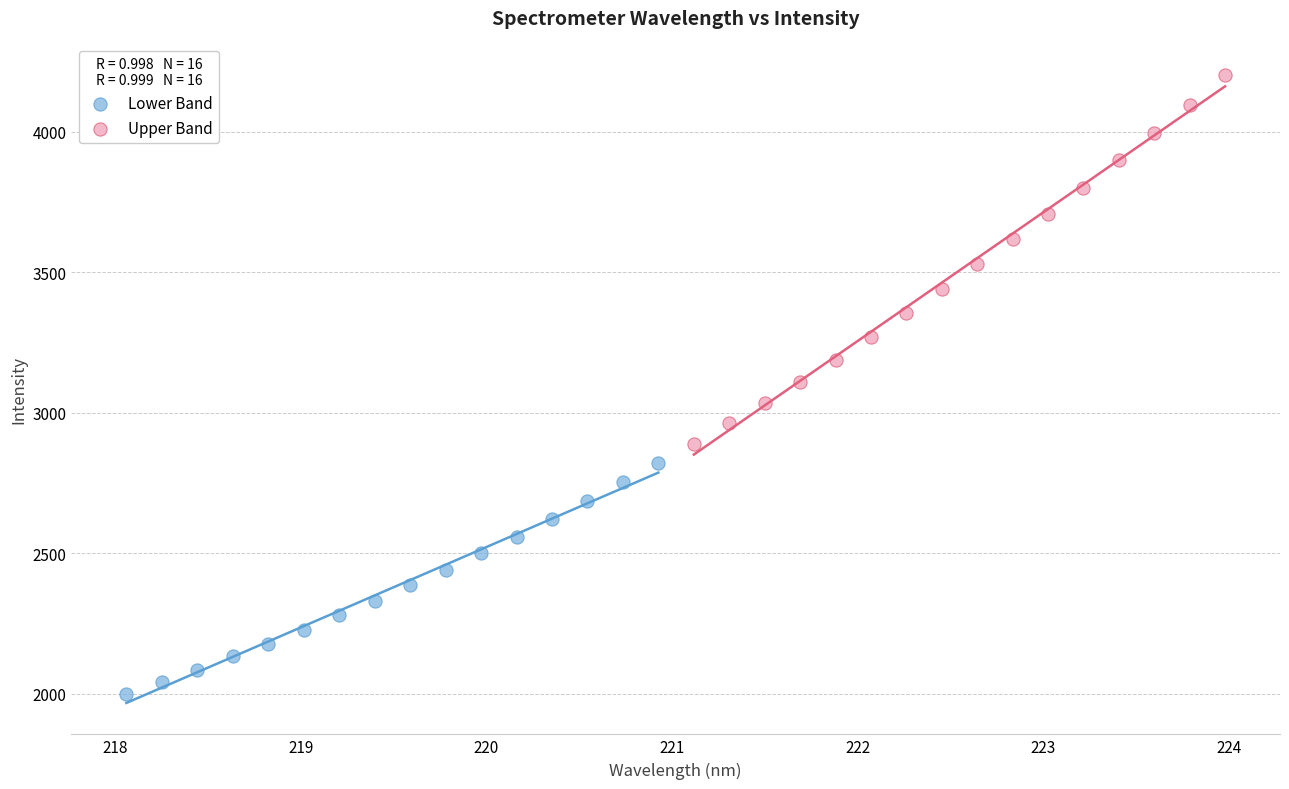

Which series reaches the maximum Y coordinate?

Upper Band